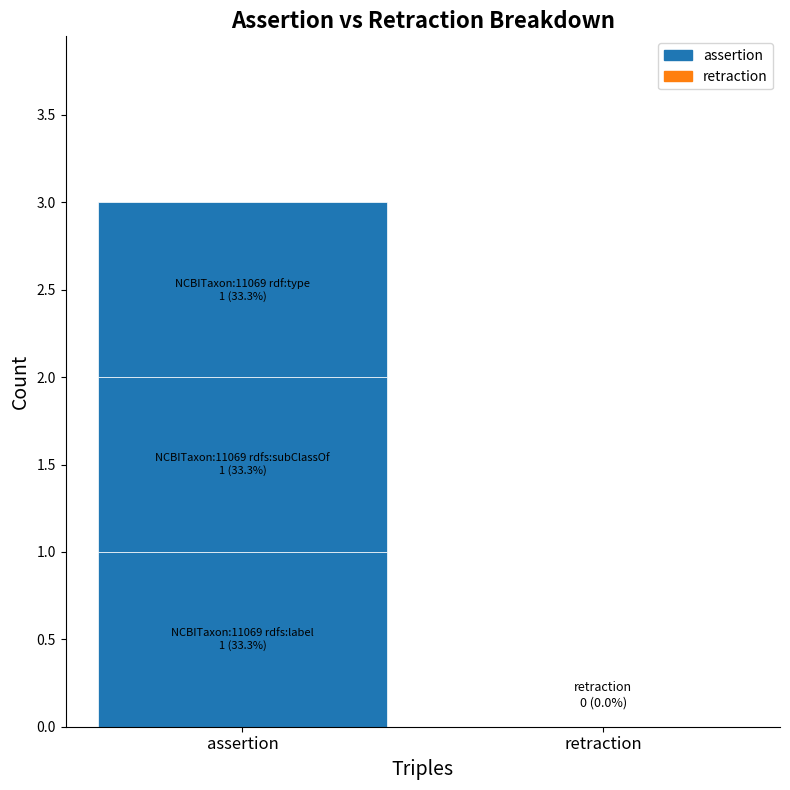

Rank the series by their maximum value, from highest to lowest.

assertion, retraction